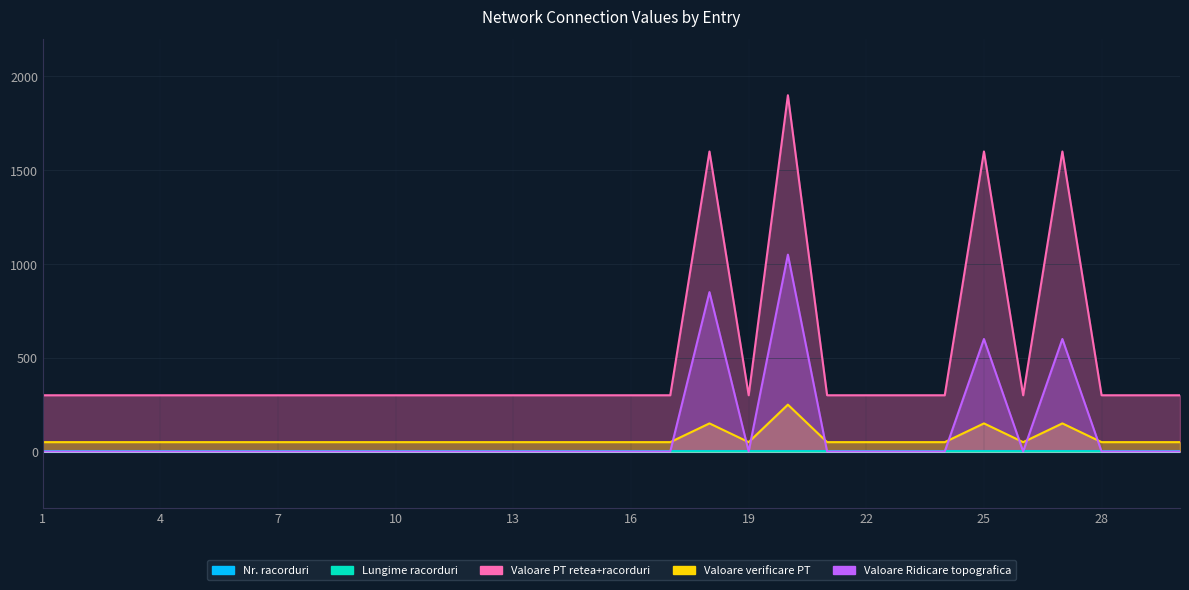

The Valoare verificare PT series shows 50.0 at 3. True or false?

True